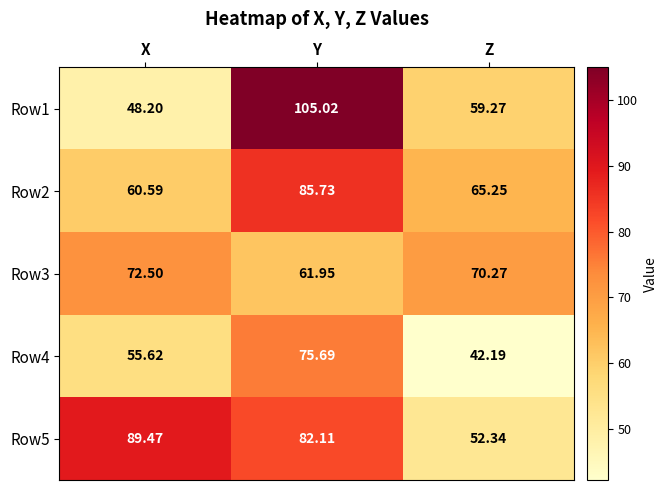

At which label does Row5 reach its minimum?

Z